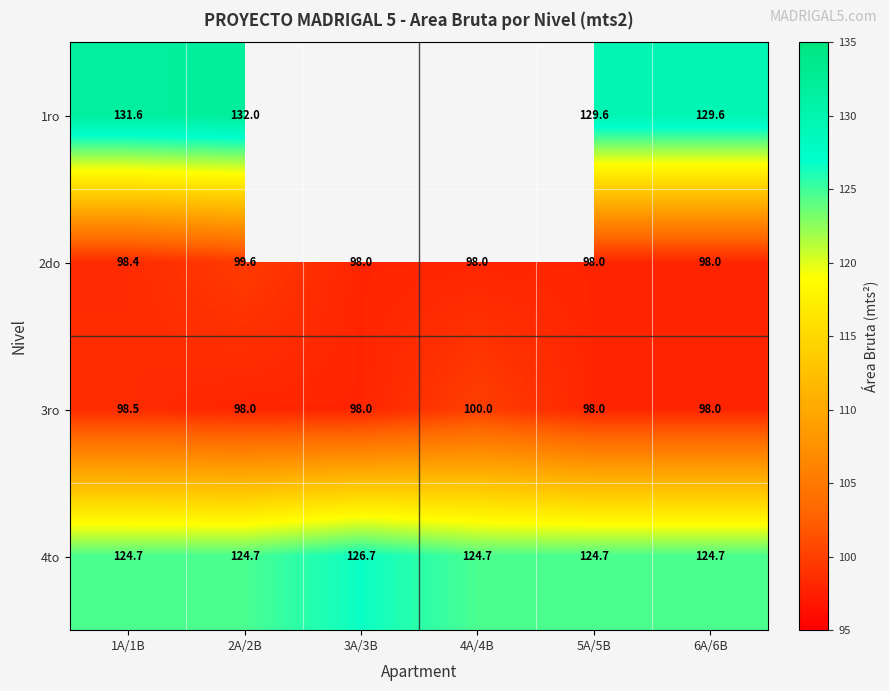

What value does the 2do series have at 3A/3B?

98.0